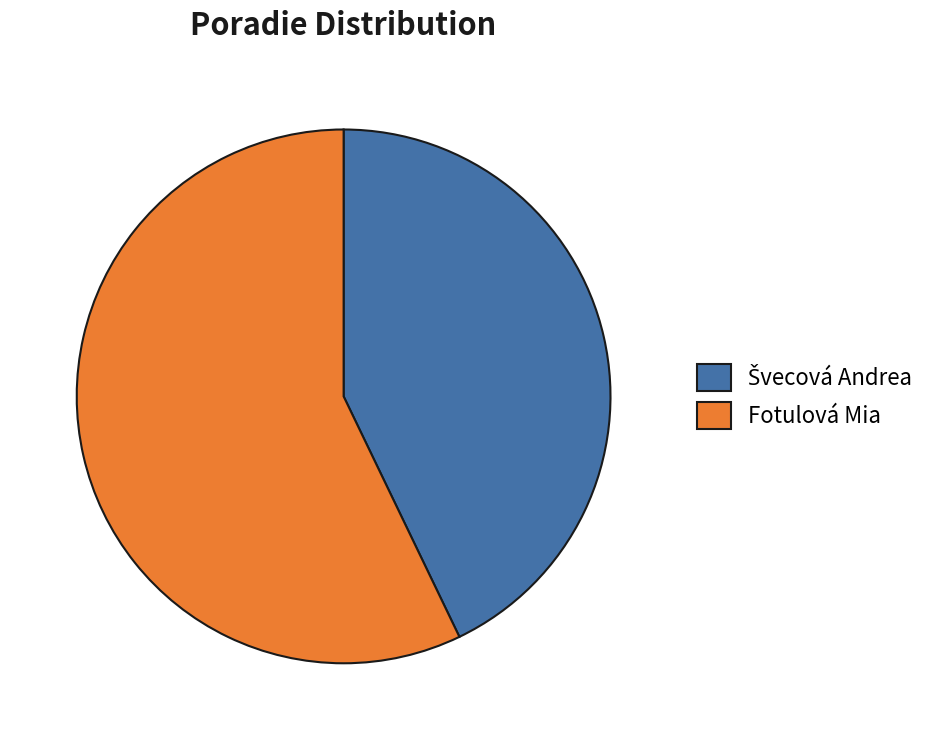

What is the largest slice in the pie chart?

Fotulová Mia